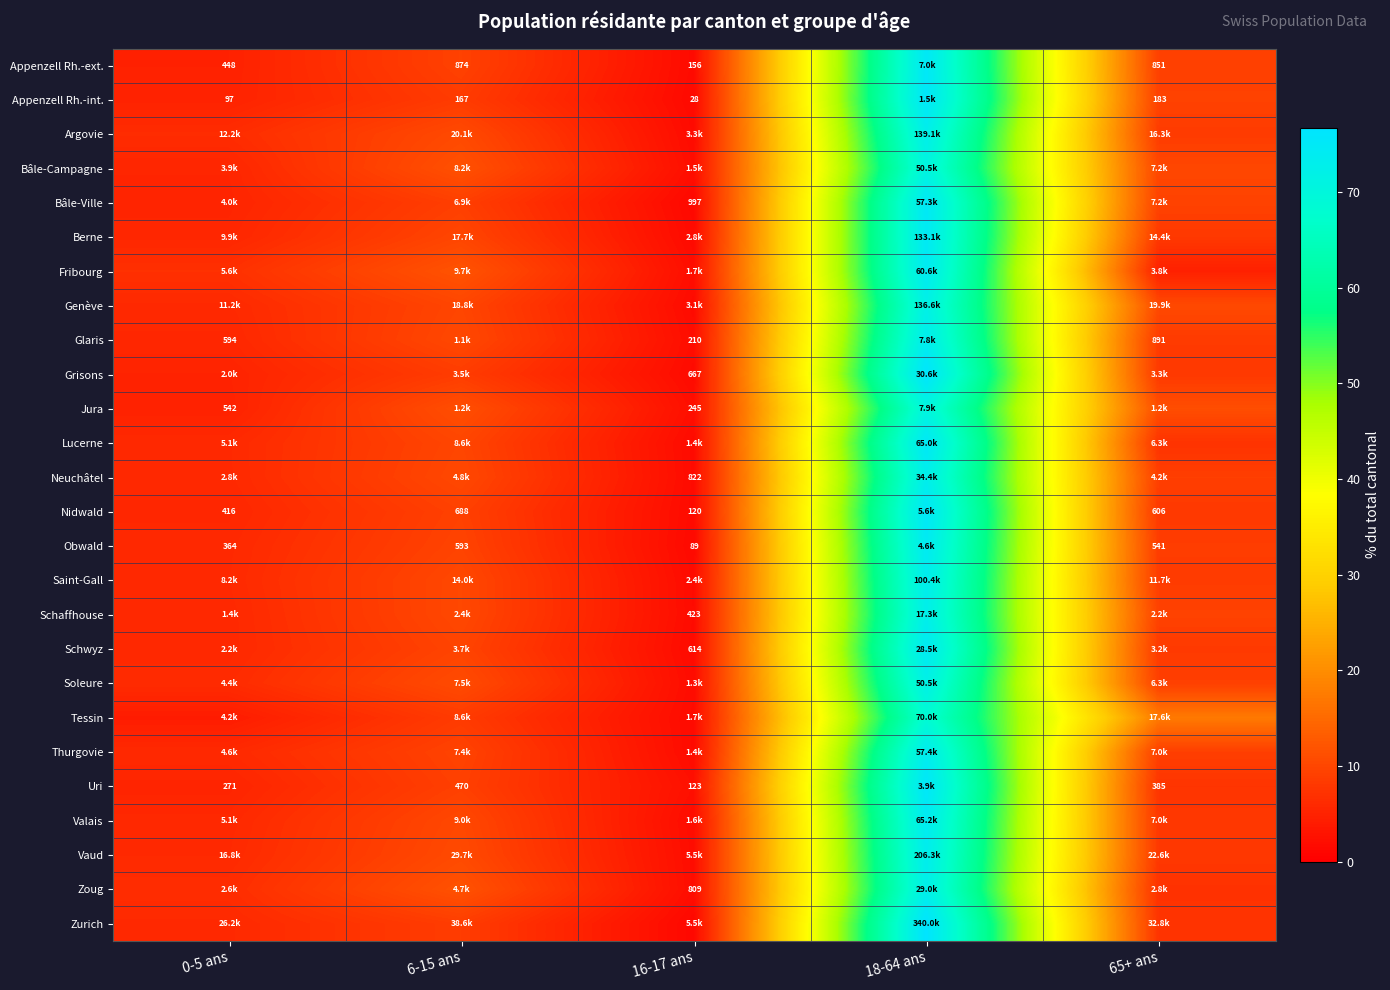

What is the sum of the Bâle-Ville values at 65+ ans and 0-5 ans?

14.7